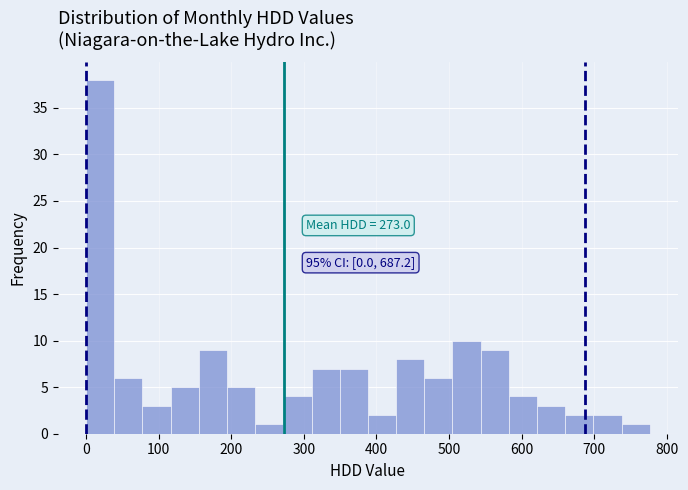

Read against the x-axis, roughly where is the centre of the tallest bar?

20